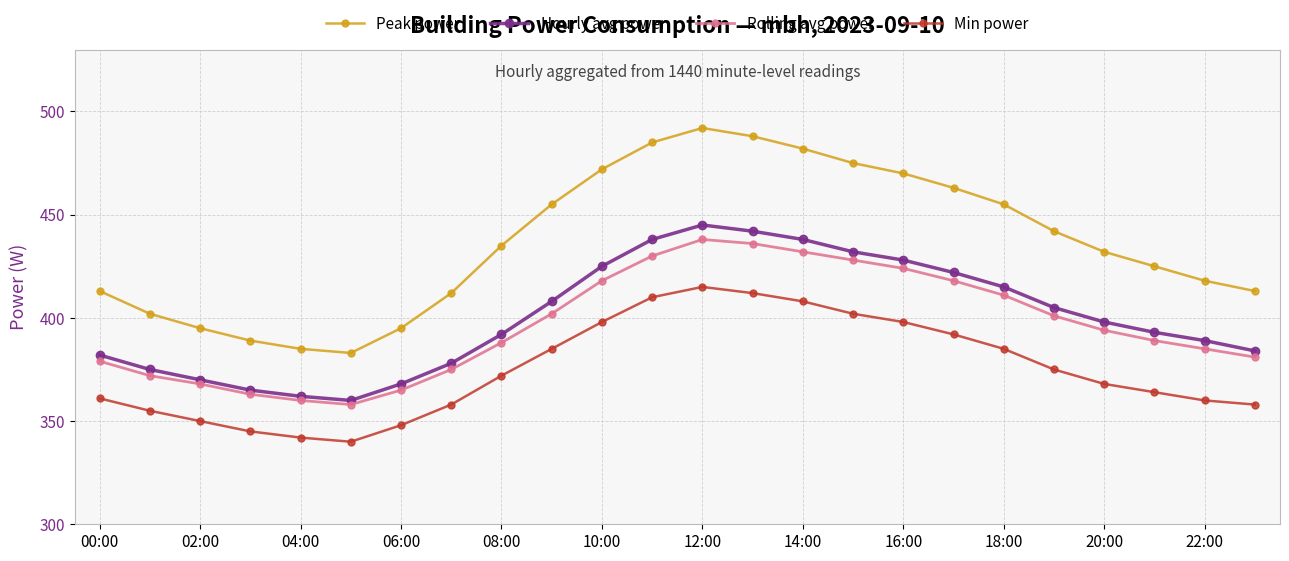

At how many categories does at least one series exceed 466?

7